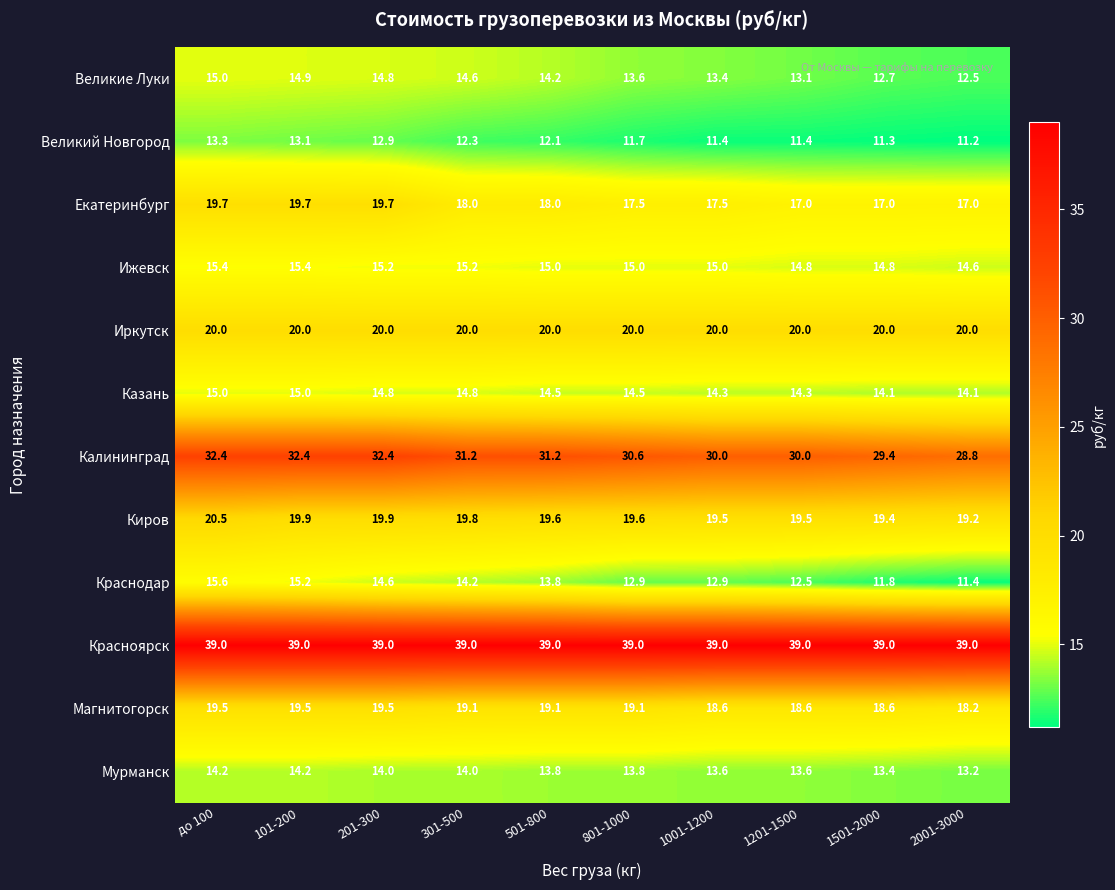

What is the difference between the highest and lowest values at 1001-1200?

27.6